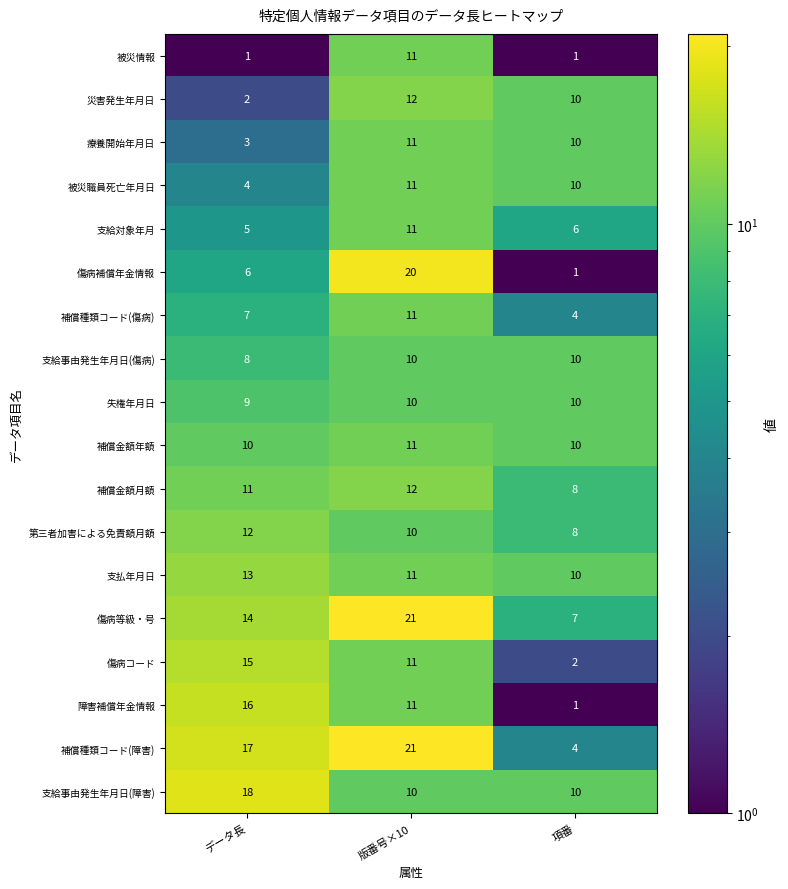

At which category does the chart reach its peak across all series?

版番号×10